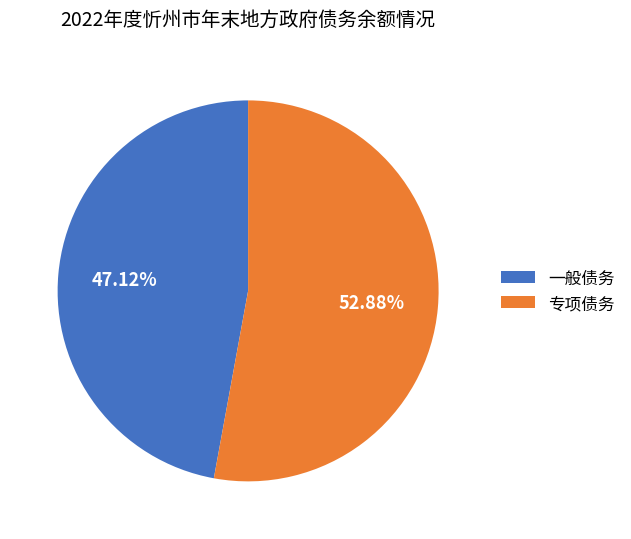

Which category has the smallest portion of the pie?

一般债务